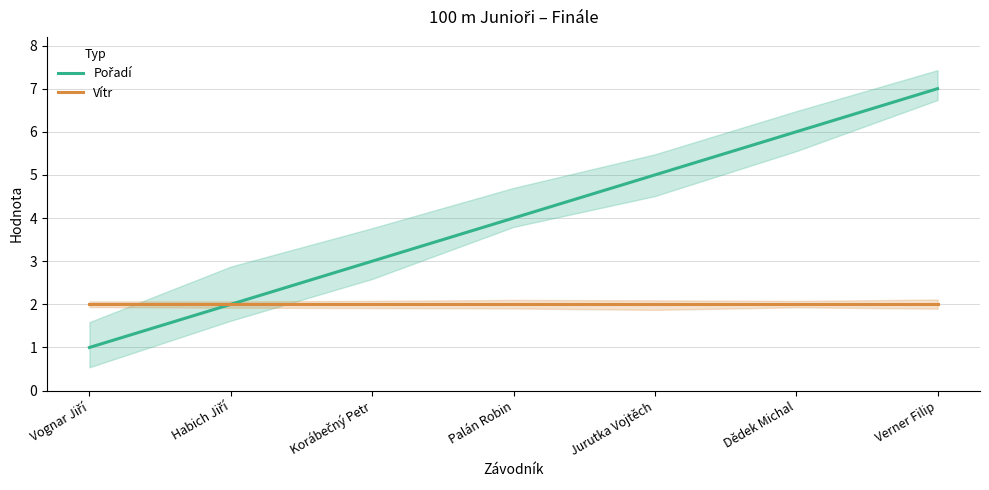

At which category does the chart reach its minimum across all series?

Vognar Jiří